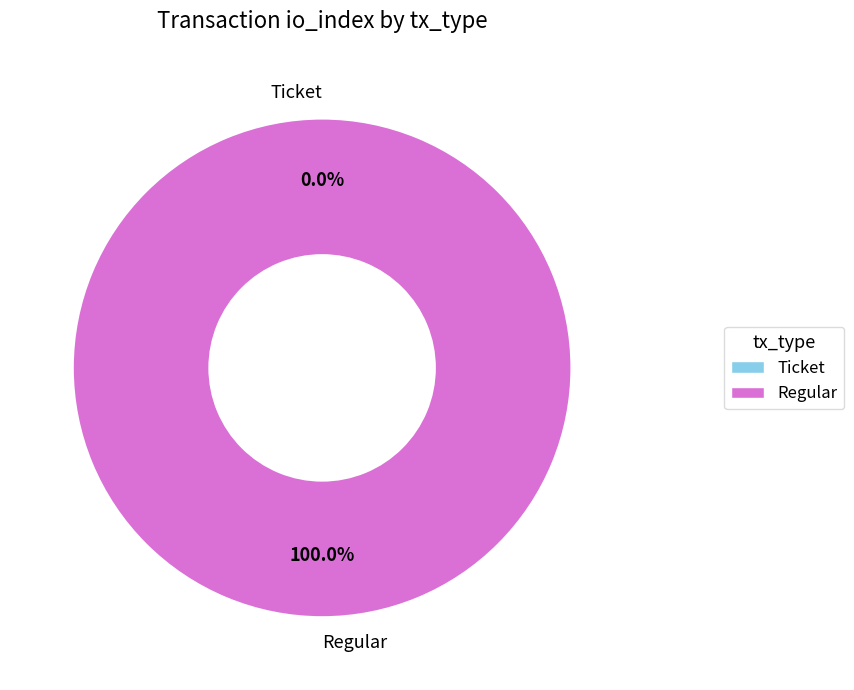

Between Ticket and Regular, which is larger?

Regular